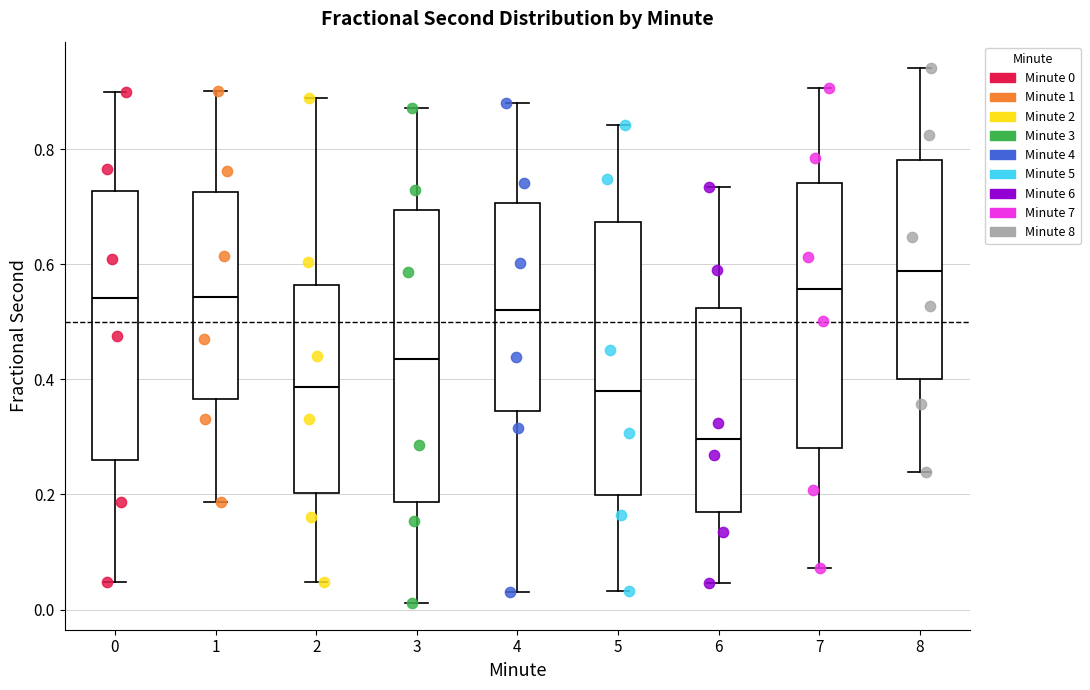

Which box is the tallest, from its lower edge to its upper edge?

3